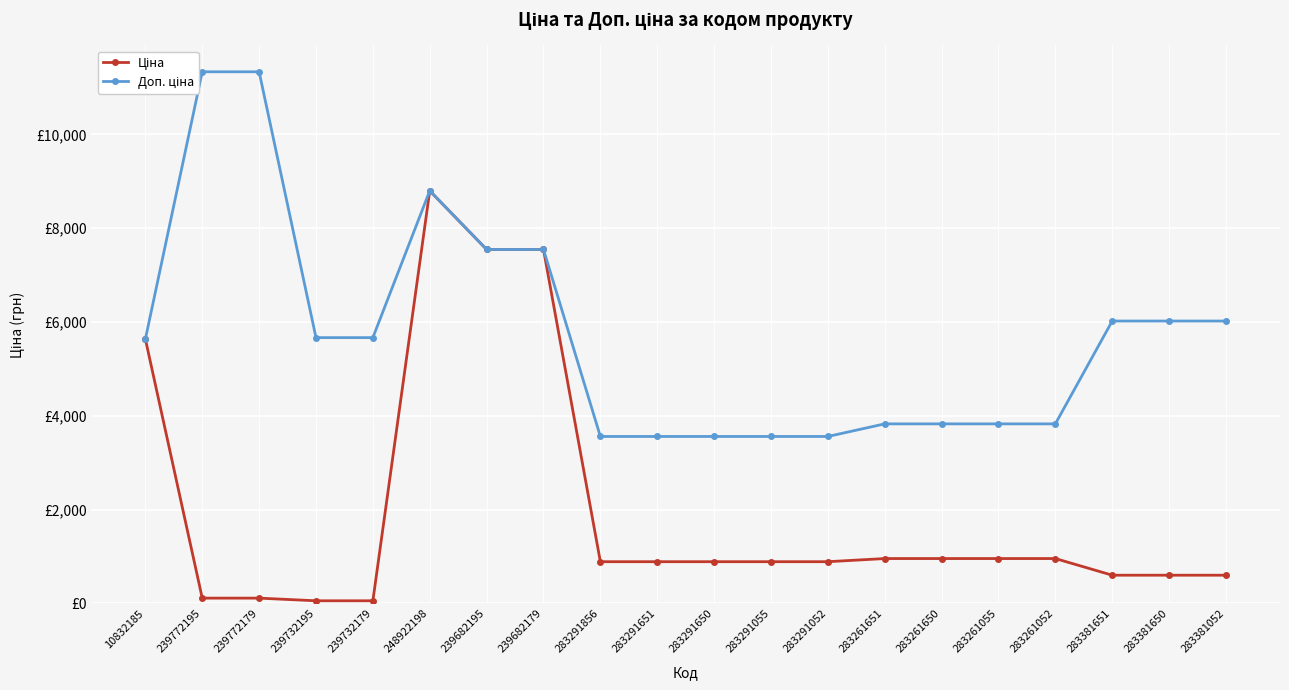

Reading right to left, transcribe all the data shown in this chart.

Ціна: 602.1	602.1	602.1	957.1	957.1	957.1	957.1	889.9	889.9	889.9	889.9	889.9	7545.9	7545.9	8797.6	56.7	56.7	113.3	113.3	5636.0
Доп. ціна: 6020.8	6020.8	6020.8	3828.4	3828.4	3828.4	3828.4	3559.7	3559.7	3559.7	3559.7	3559.7	7545.9	7545.9	8797.6	5667.0	5667.0	11334.0	11334.0	5636.0